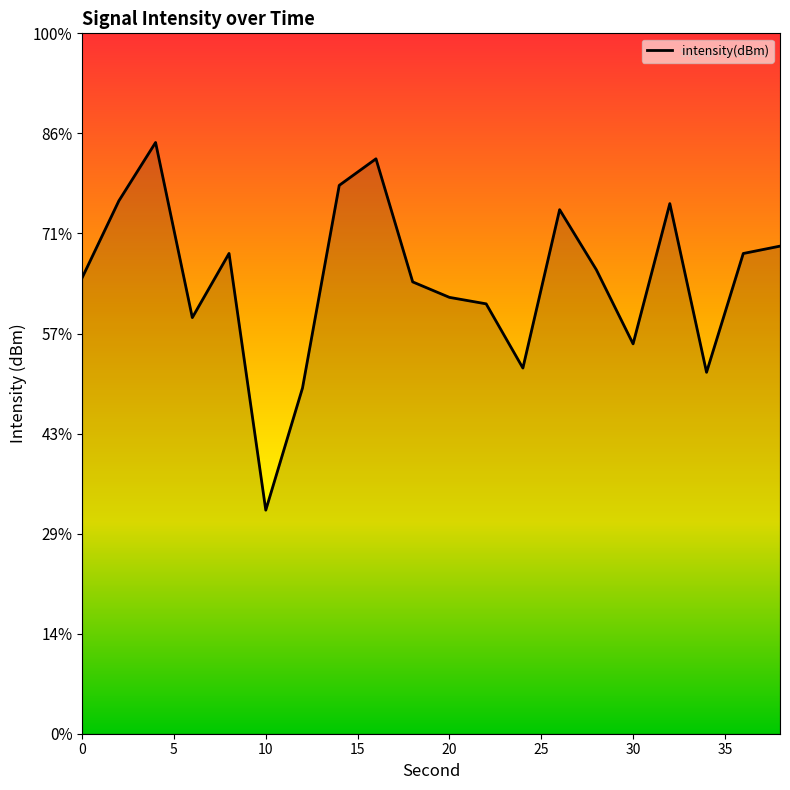

True or false: the data shows -118.5 at 32.

True